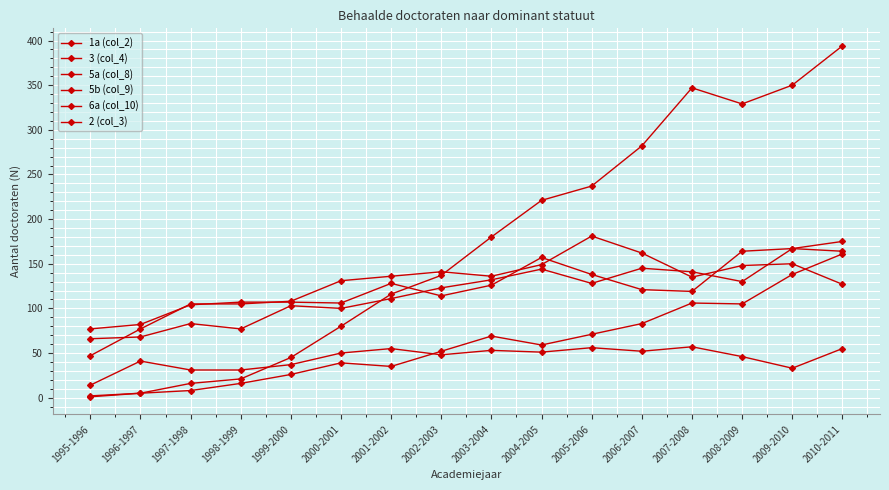

What is the highest value of the 5a (col_8) series?

394